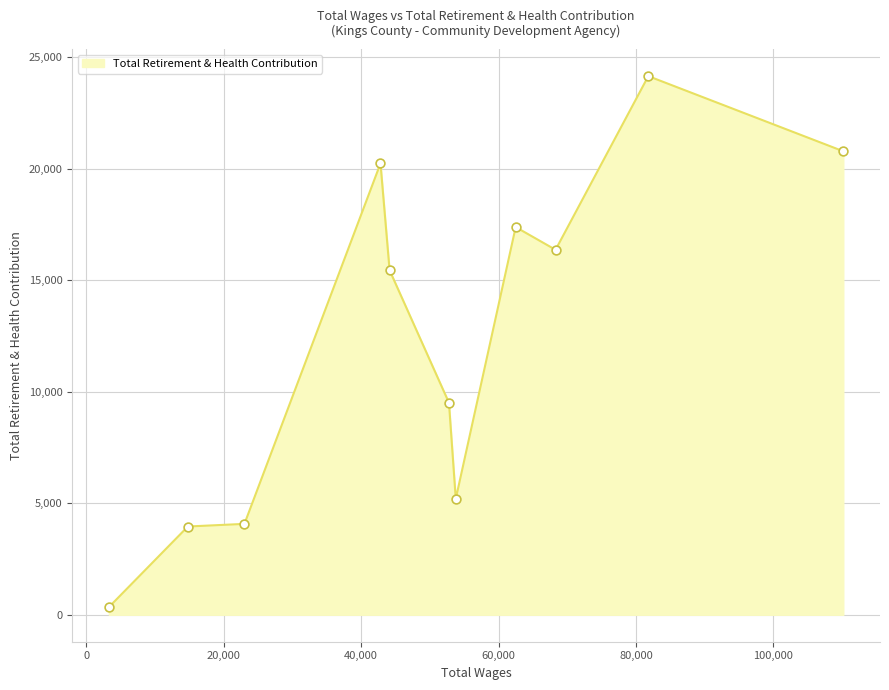

What is the difference between the maximum and minimum values?

23804